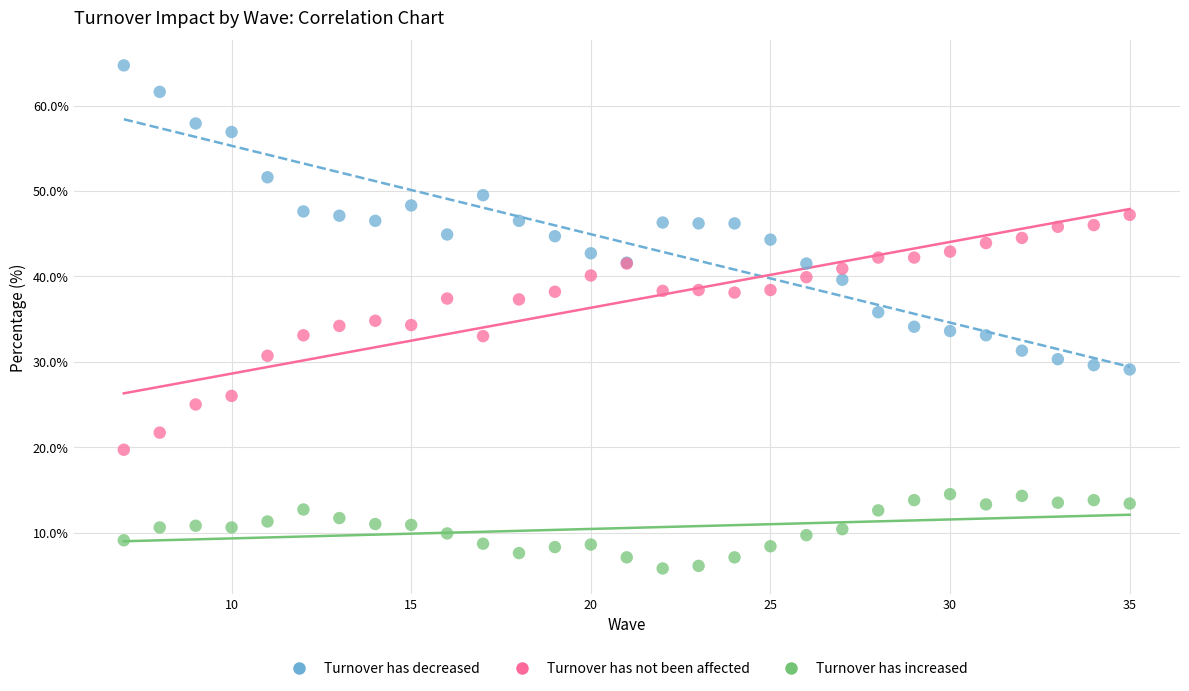

Which series has the widest spread of Y values?

Turnover has decreased